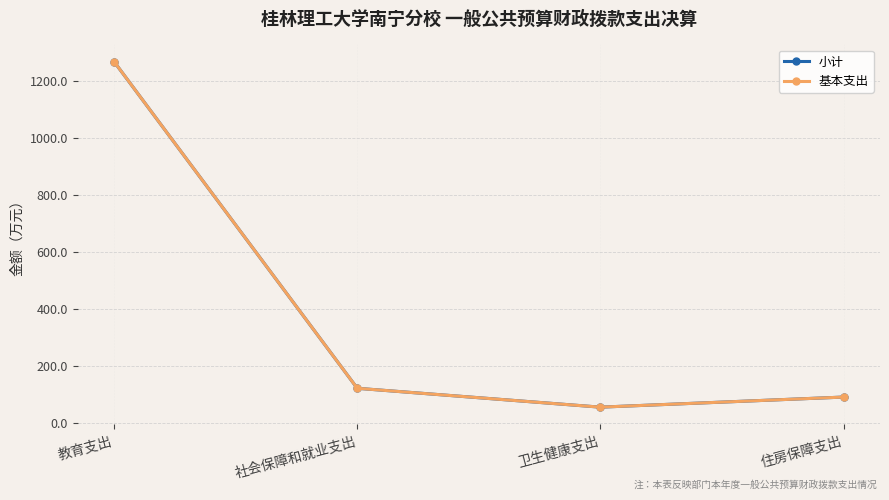

Is this an area chart (filled region under the line)?

No